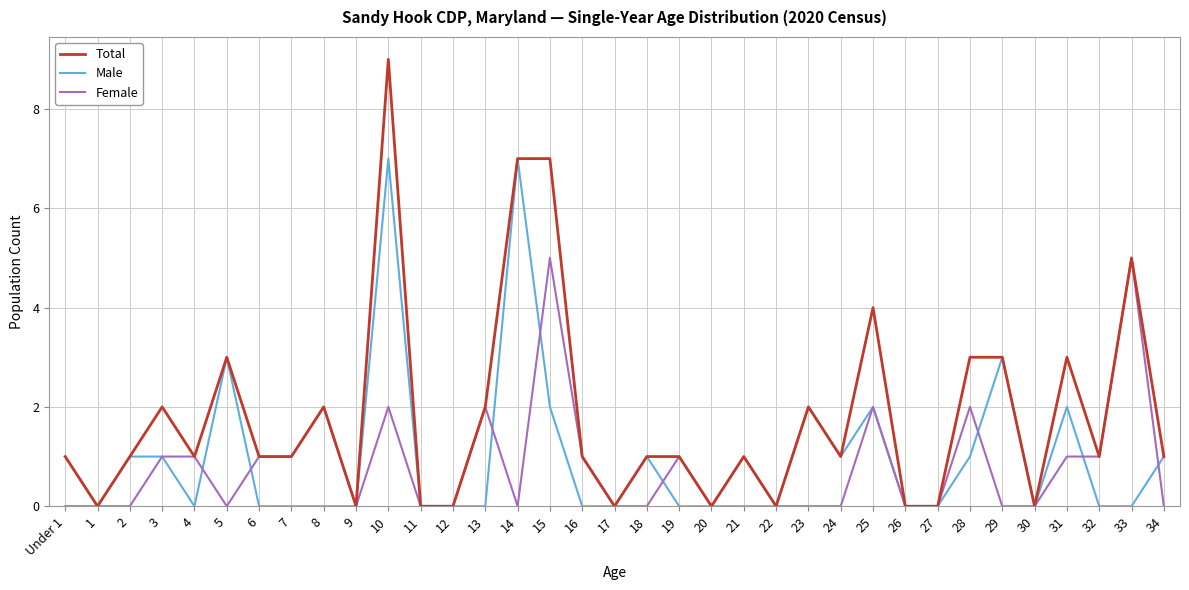

What is the total value across all series at 13?

4